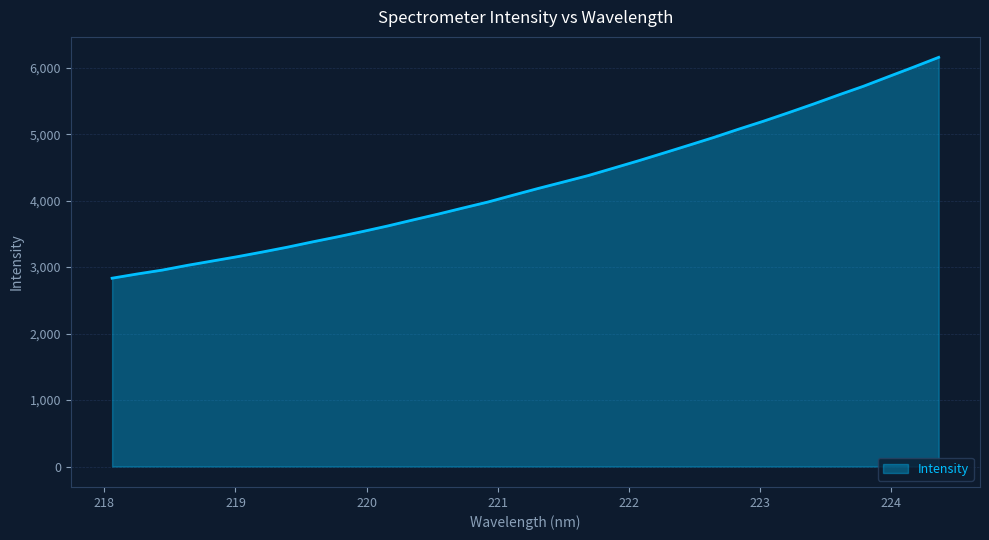

What is the difference between the maximum and minimum values?

3322.6